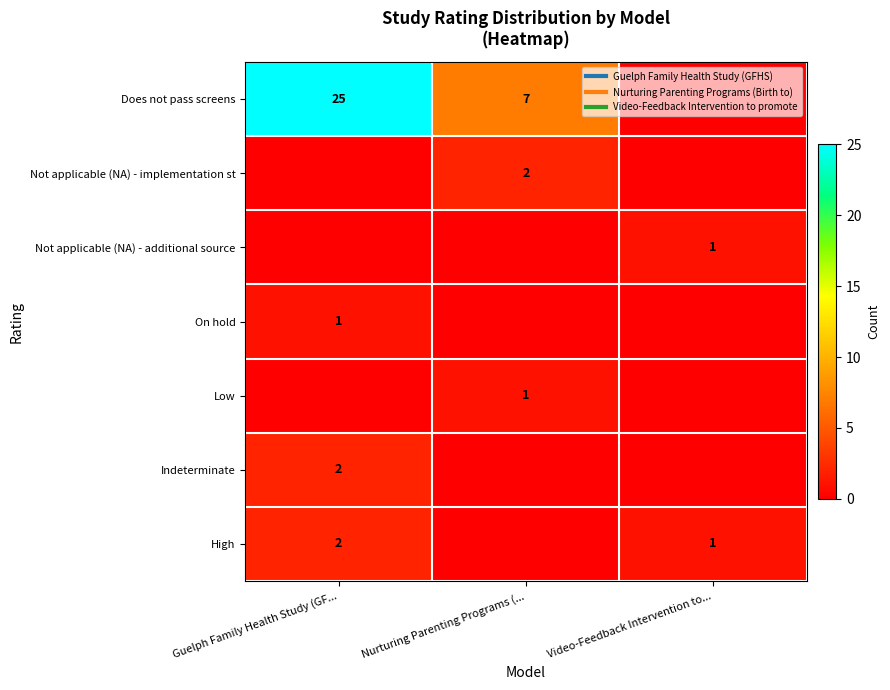

How many data points does each series have?

3